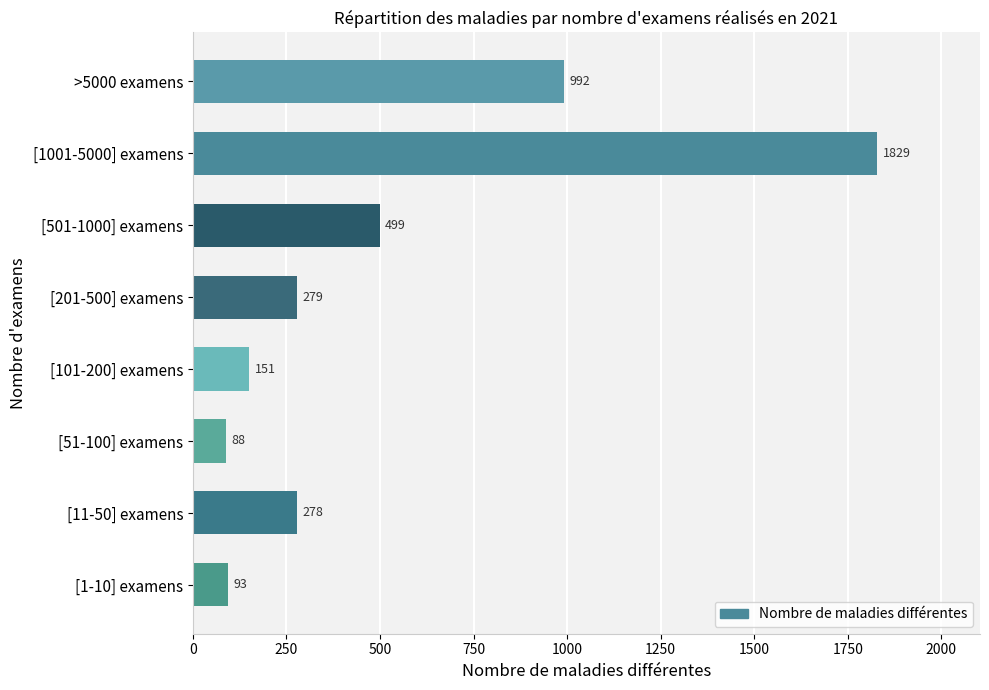

Rank the categories by value from highest to lowest.

[1001-5000] examens, >5000 examens, [501-1000] examens, [201-500] examens, [11-50] examens, [101-200] examens, [1-10] examens, [51-100] examens